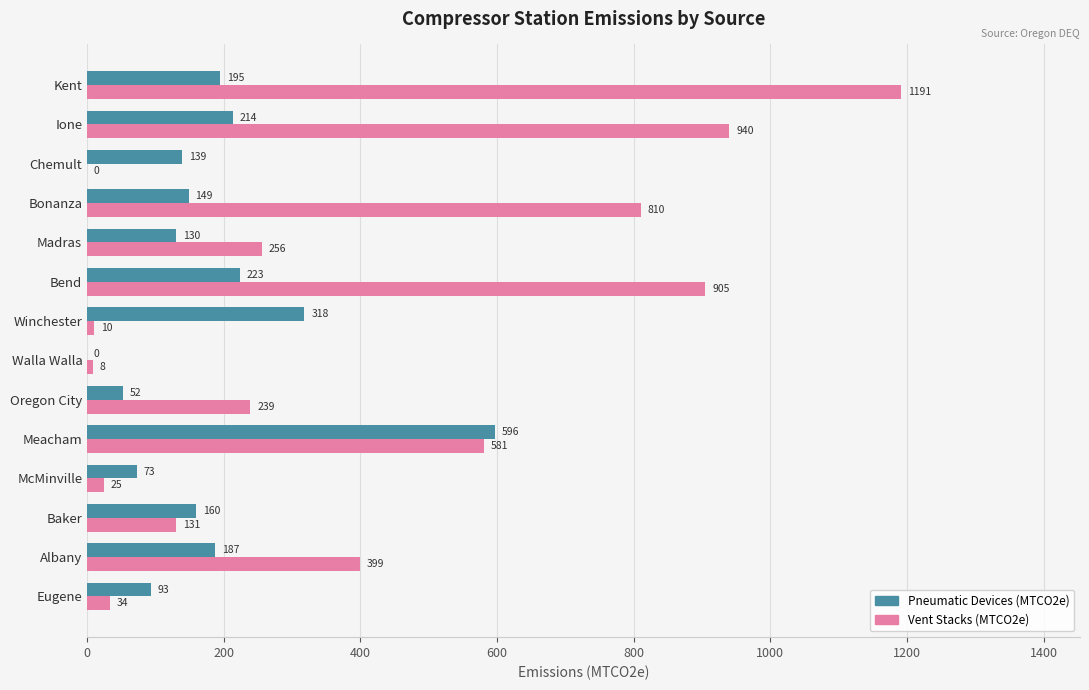

At which label does Vent Stacks (MTCO2e) reach its peak?

Kent